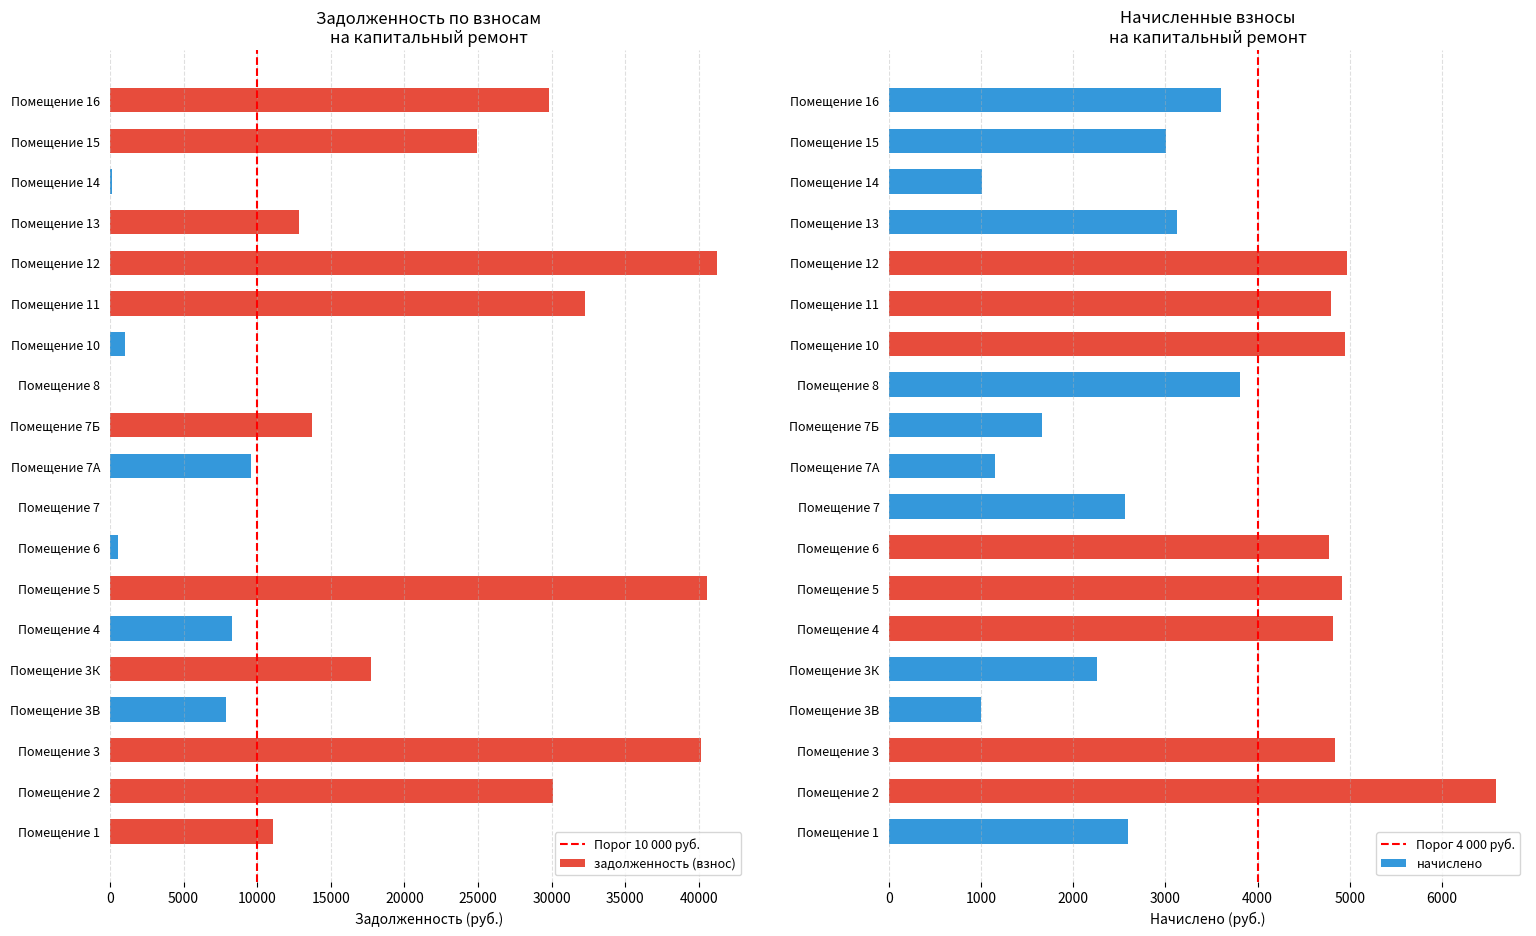

What is the sum of all задолженность (взнос) values?

321882.3